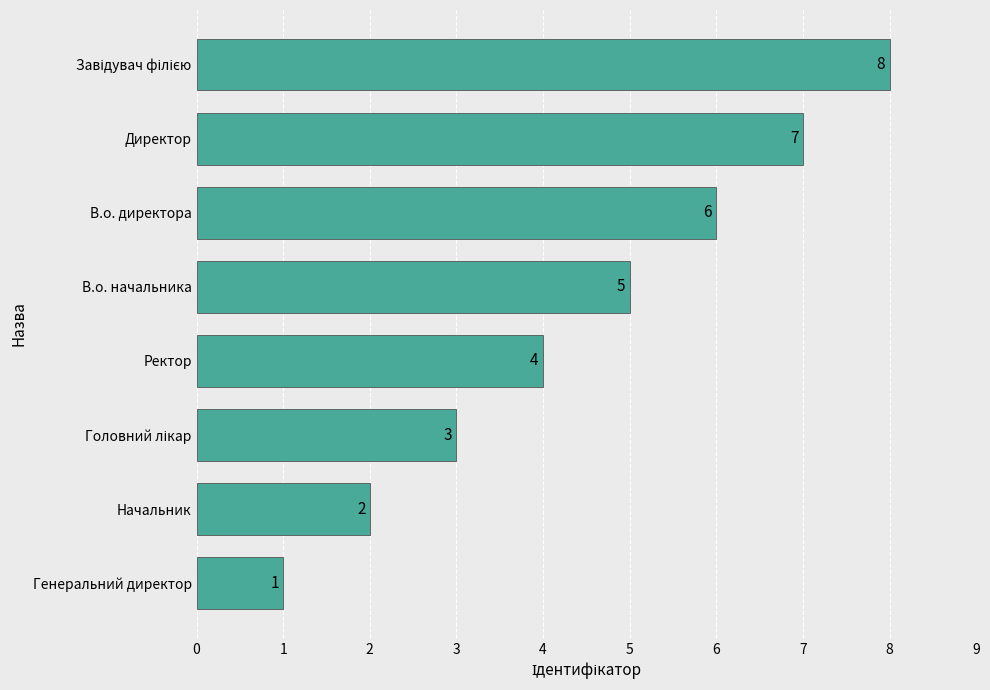

How many values are between 3 and 7?

5